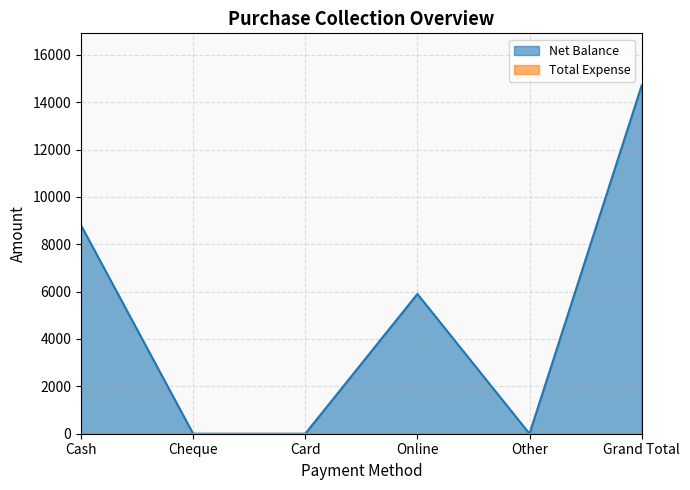

The chart shows a value of 0 at Card. True or false?

True